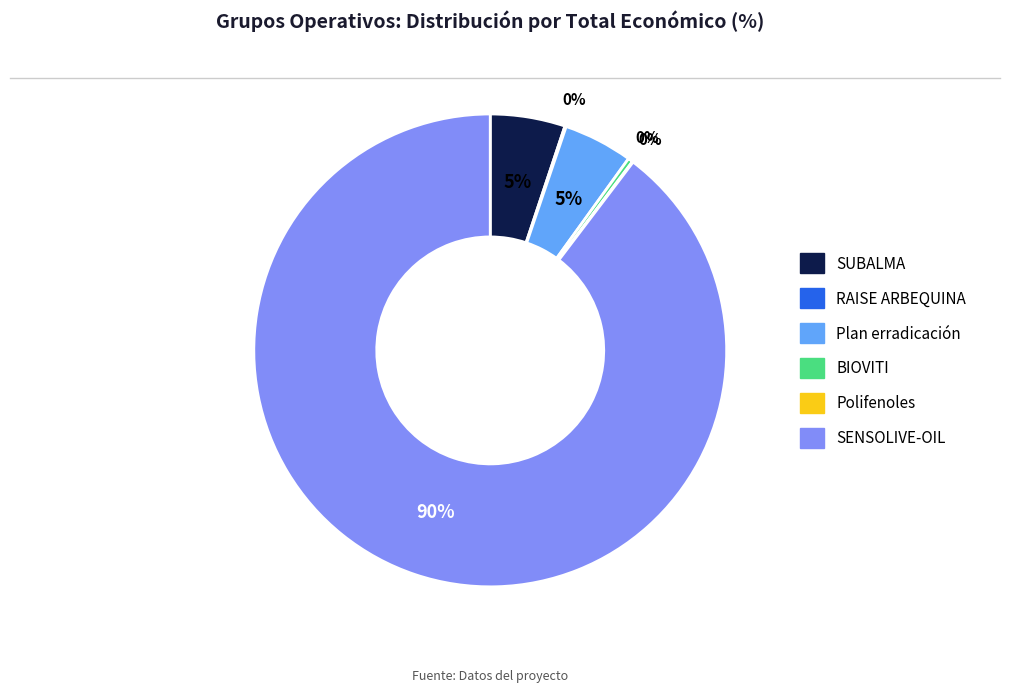

To the nearest percent, what portion does SENSOLIVE-OIL represent?

90%